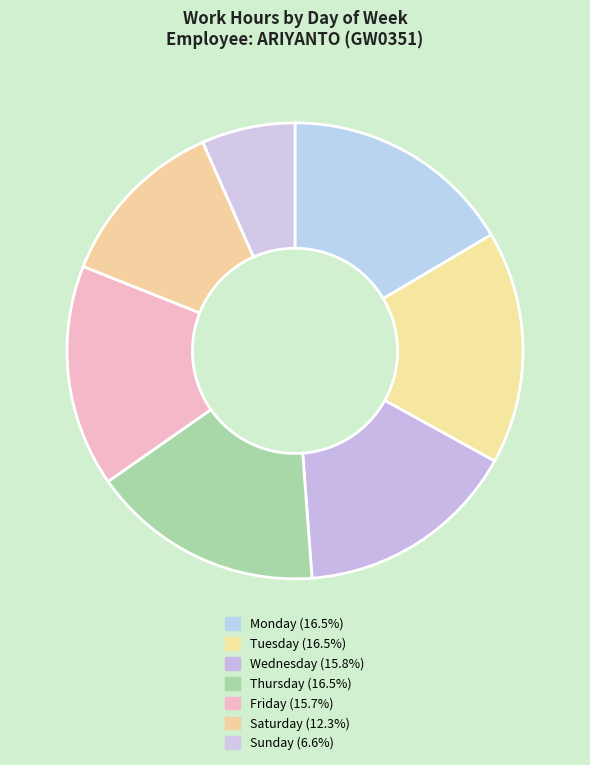

How many segments does this pie chart have?

7